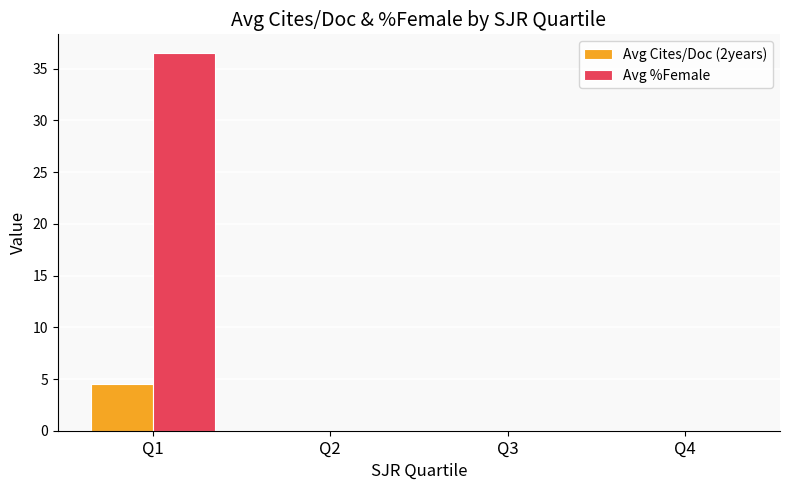

Which series has the widest spread of values?

Avg %Female